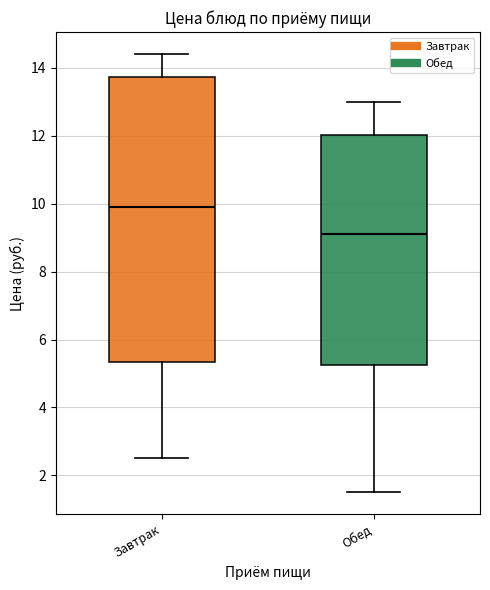

Which box's median line is the lowest?

Обед